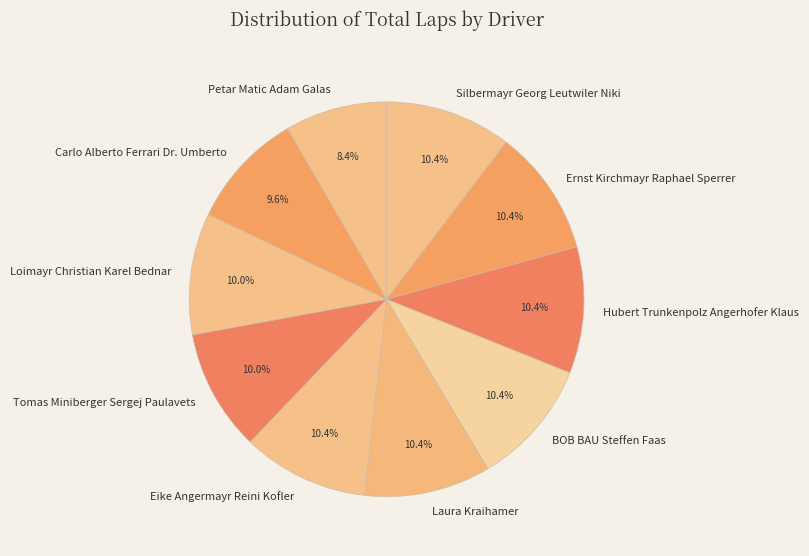

True or false: Ernst Kirchmayr Raphael Sperrer accounts for 1% of the total.

False